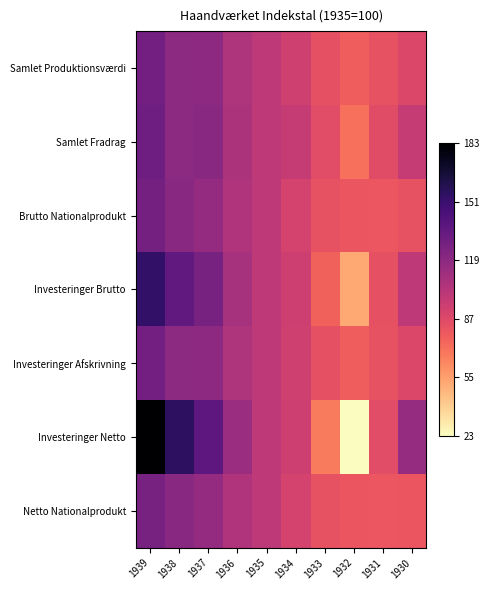

Rank the series by their maximum value, from lowest to highest.

Netto Nationalprodukt, Brutto Nationalprodukt, Samlet Produktionsværdi, Investeringer Afskrivning, Samlet Fradrag, Investeringer Brutto, Investeringer Netto